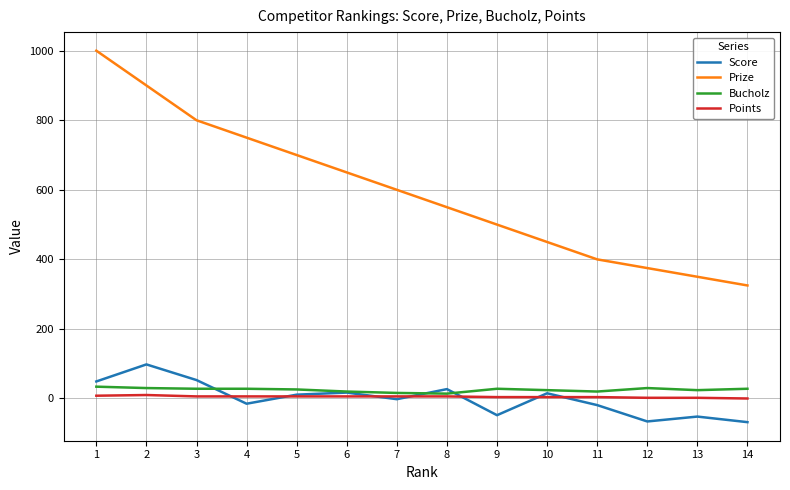

At which label is Prize closest to 662?

6